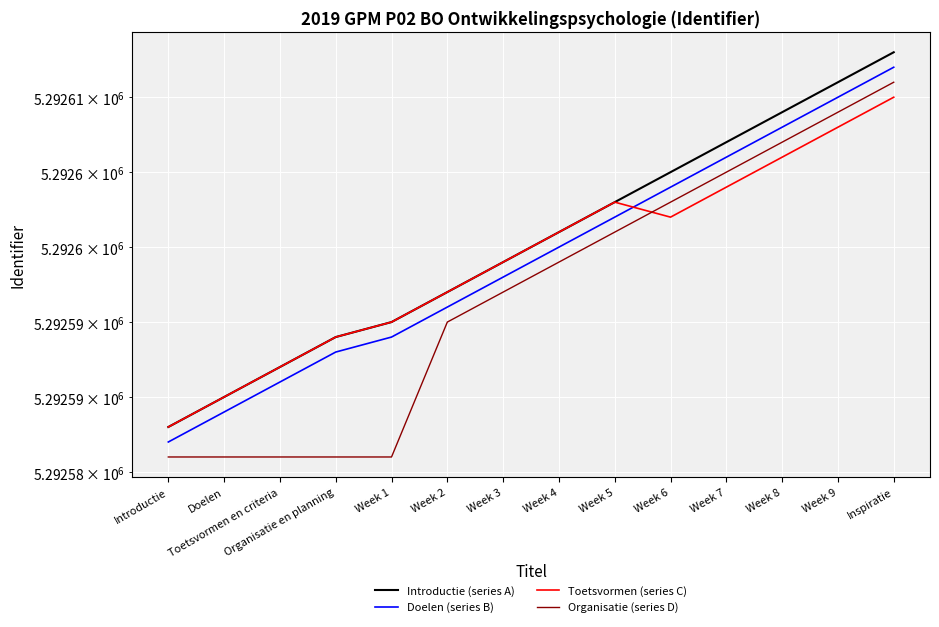

What is the label of the 10th point from the left?

Week 6